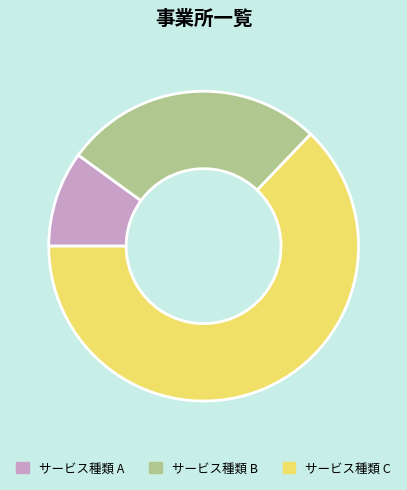

What is the ratio of the value at サービス種類 C to the value at サービス種類 A?

6.3